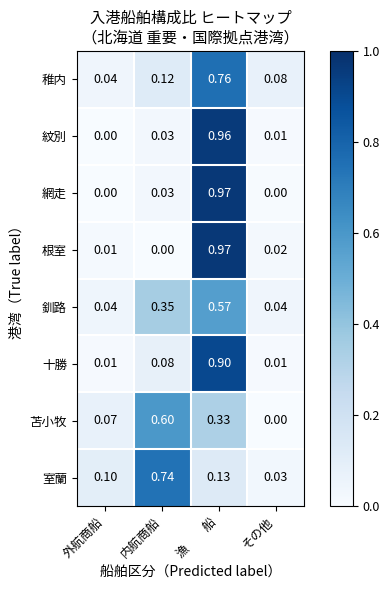

At which category is the sum across all series the highest?

漁　　船